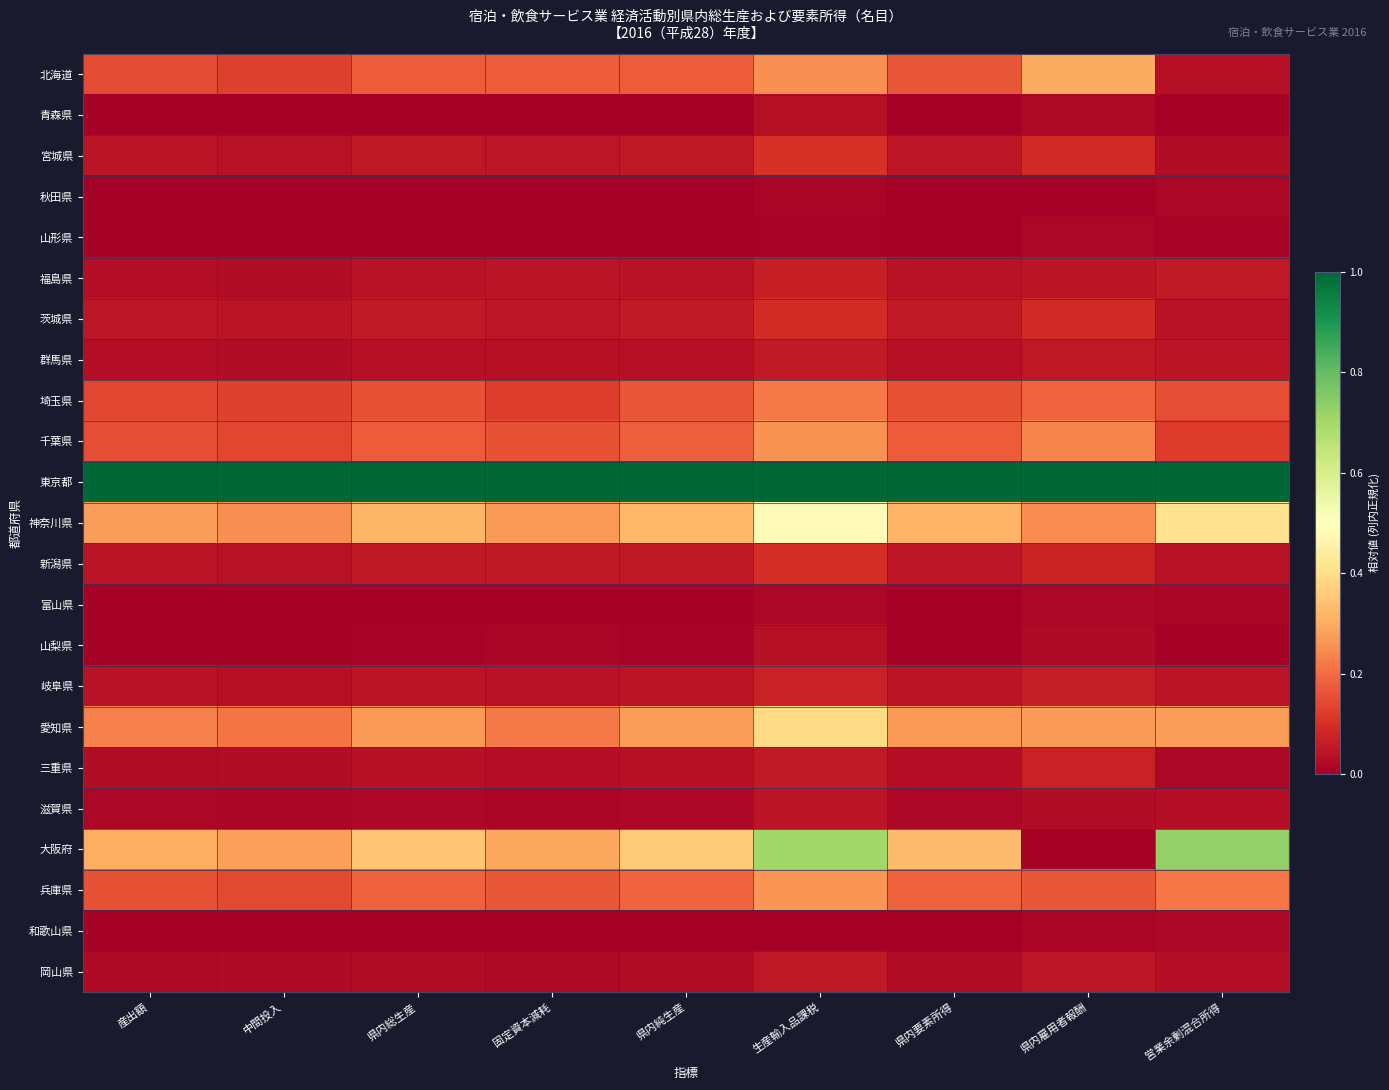

What is the difference between the highest and lowest values at 固定資本減耗?

1.0